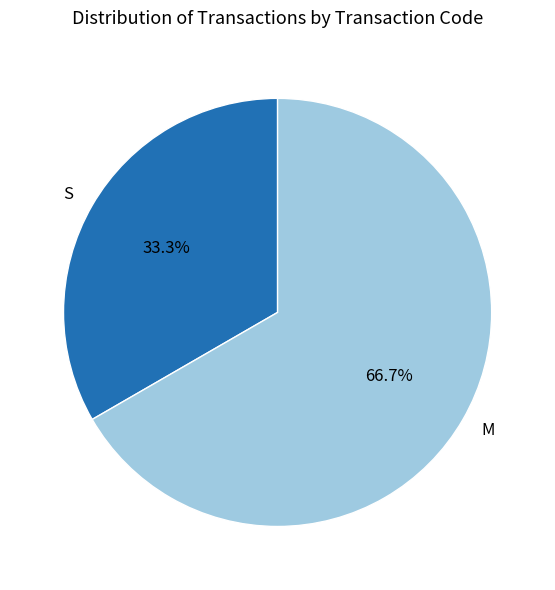

True or false: S accounts for 46% of the total.

False